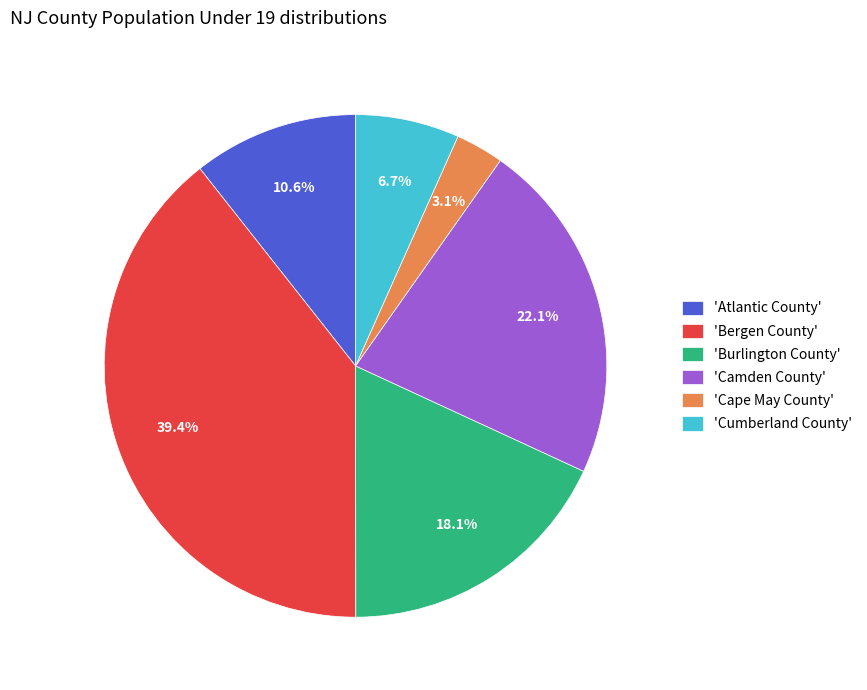

Is there a majority slice in this chart?

No